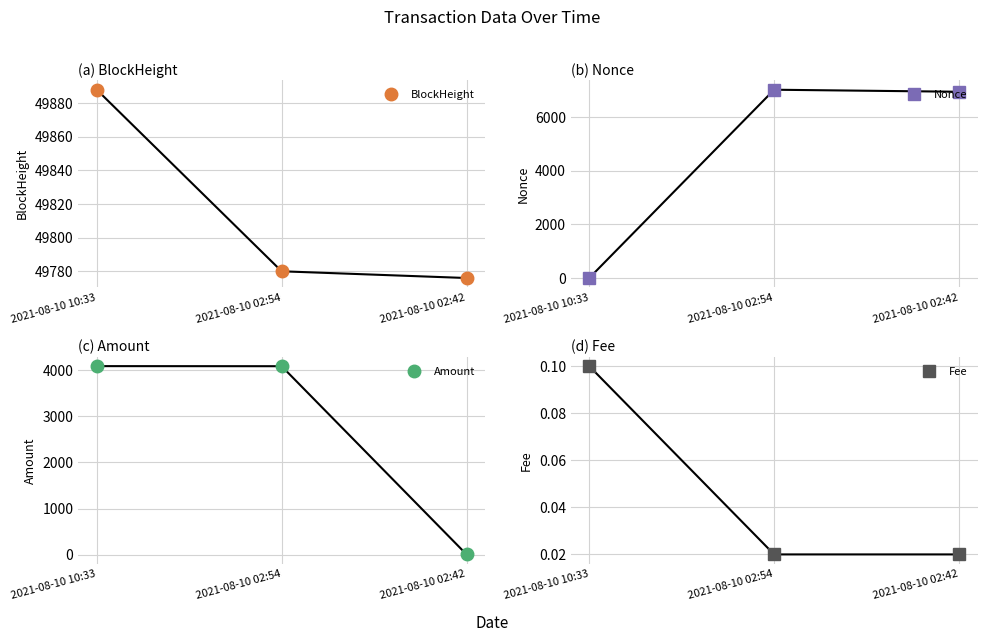

Reading left to right, extract all data points from this chart.

BlockHeight: 2021-08-10 10:33=49888.0	2021-08-10 02:54=49780.0	2021-08-10 02:42=49776.0
Nonce: 2021-08-10 10:33=0.0	2021-08-10 02:54=7017.0	2021-08-10 02:42=6941.0
Amount: 2021-08-10 10:33=4092.2	2021-08-10 02:54=4090.3	2021-08-10 02:42=3.0
Fee: 2021-08-10 10:33=0.1	2021-08-10 02:54=0.0	2021-08-10 02:42=0.0